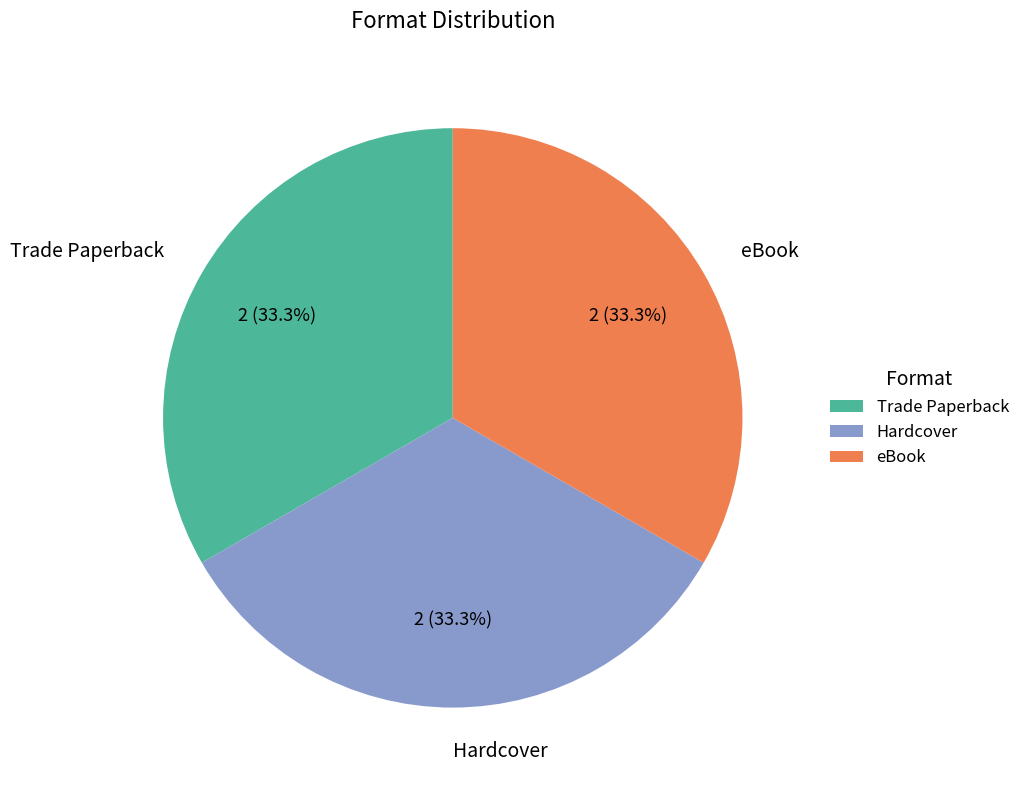

Approximately how many times larger is the value at Hardcover compared to eBook?

1.0